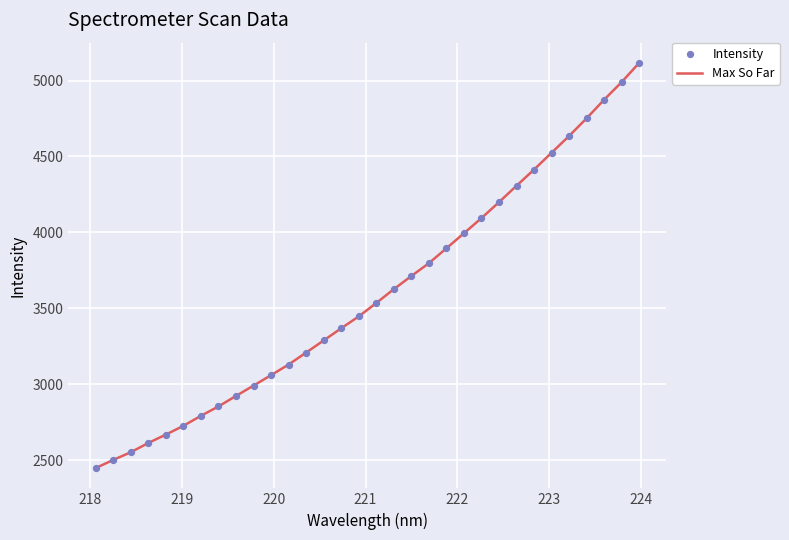

What is the maximum value shown in the chart?

5115.8